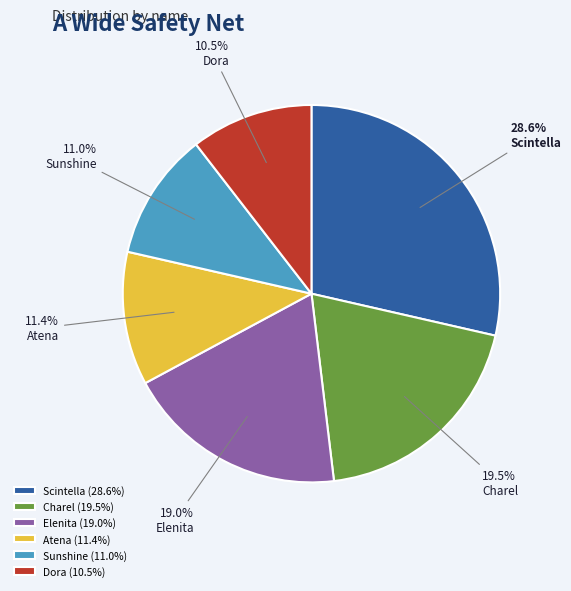

Which has a higher value, Elenita or Sunshine?

Elenita